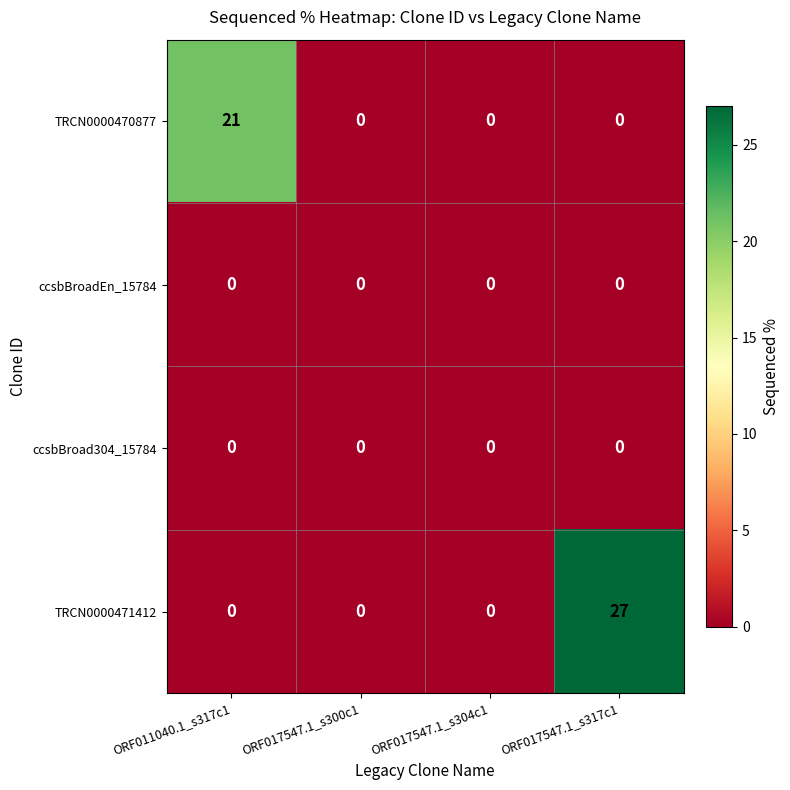

At which category does the chart reach its peak across all series?

ORF017547.1_s317c1